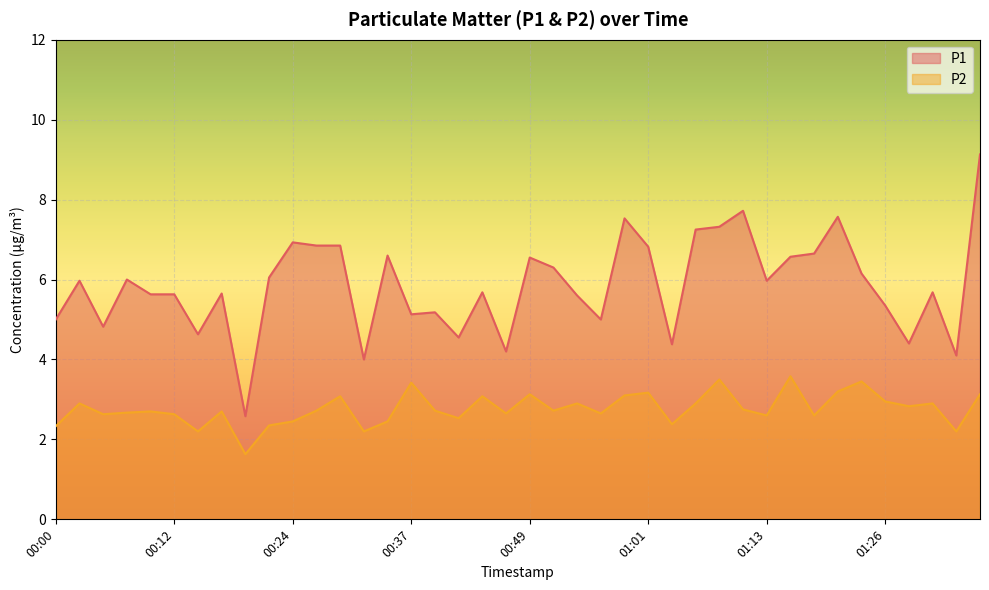

How many values in the P1 series exceed 5?

29